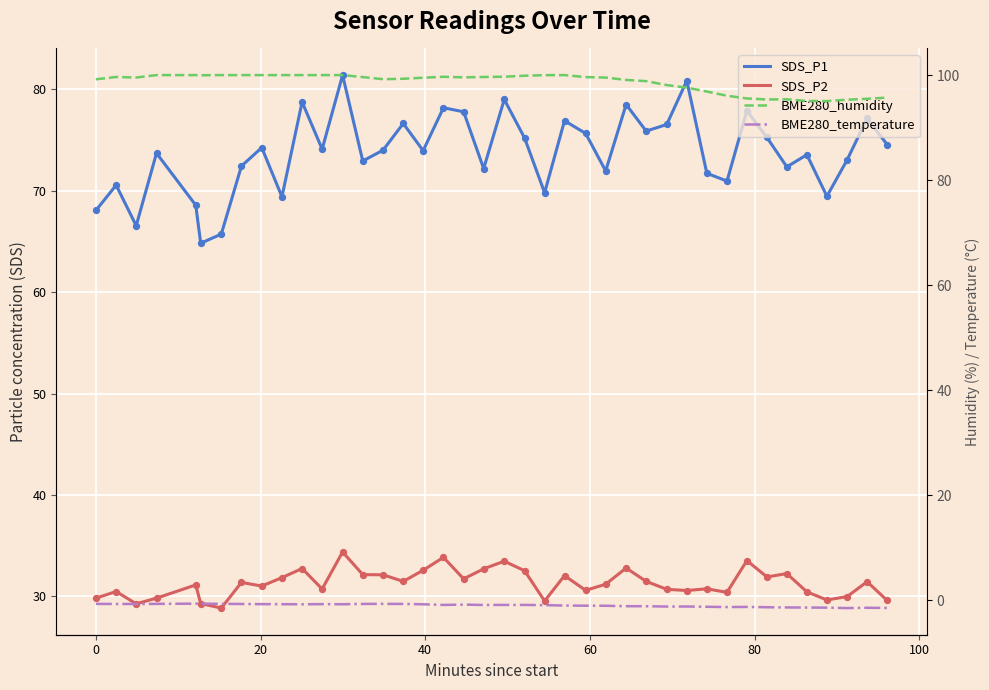

Is the value of BME280_humidity at 60 greater than the value of SDS_P1 at 12?

Yes